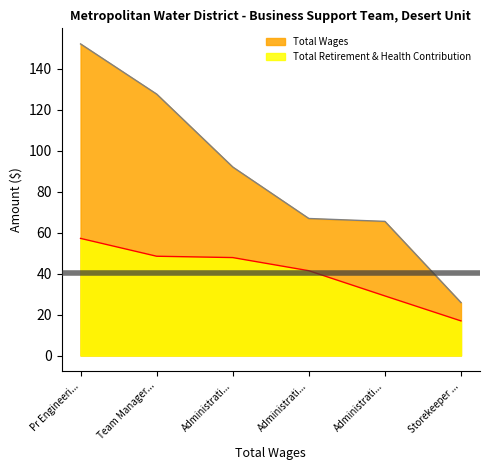

True or false: Total Wages and Total Retirement & Health Contribution intersect in this chart.

False